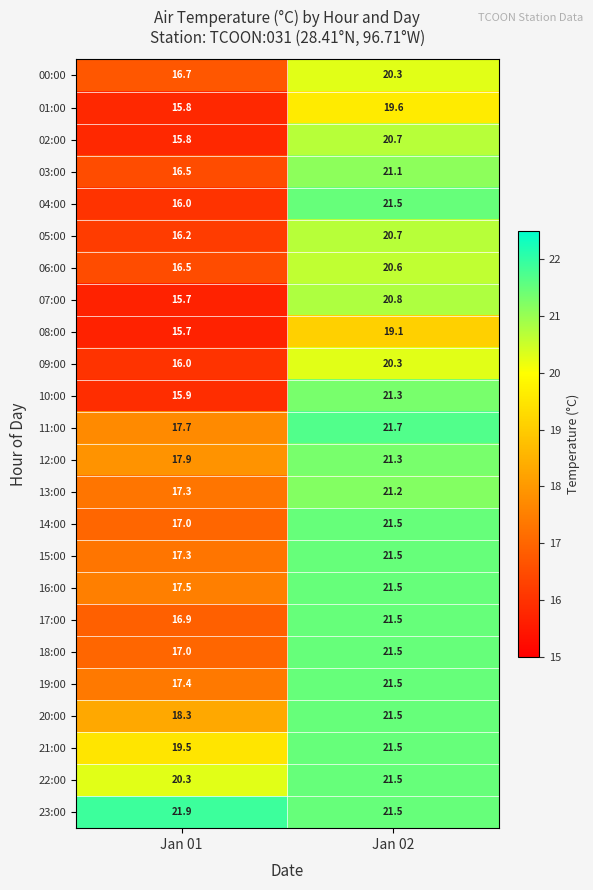

What is the sum of the 12:00 values at Jan 01 and Jan 02?

39.2